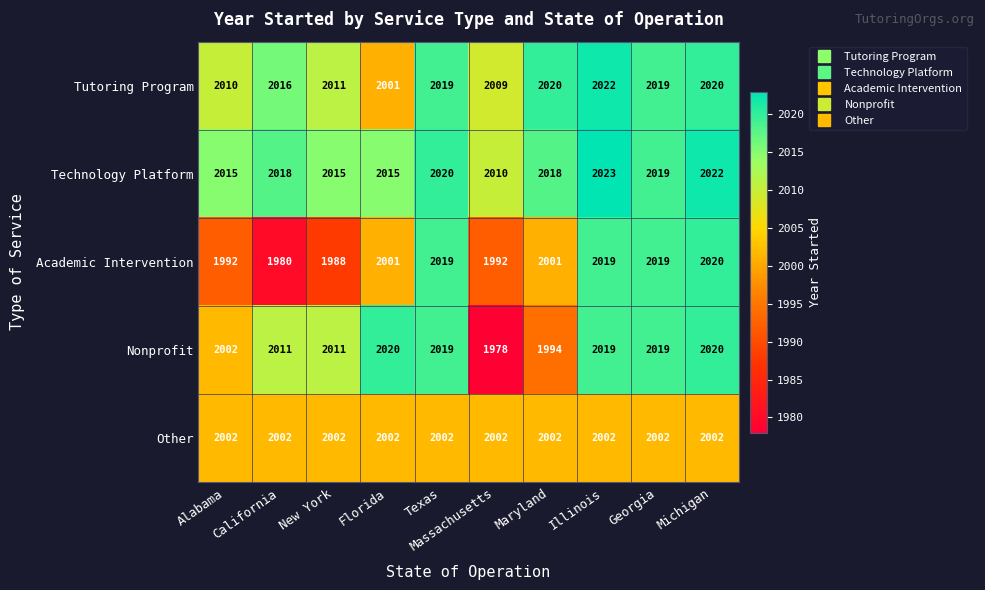

What is the total value across all series at Michigan?

10084